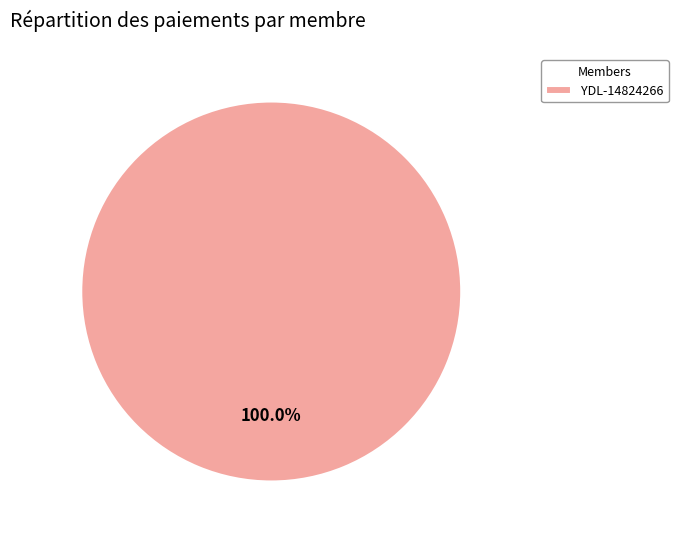

Is there a majority slice in this chart?

Yes